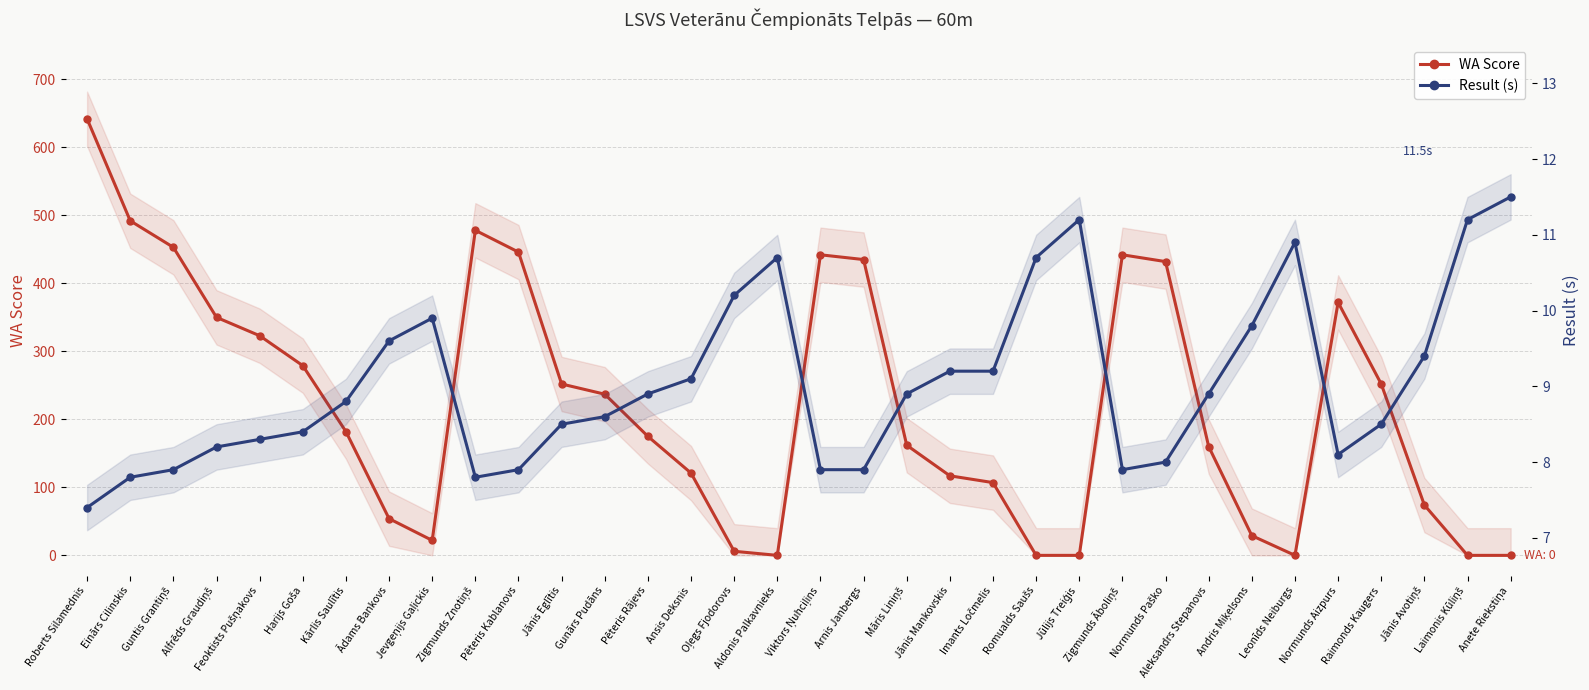

Reading left to right, extract all data points from this chart.

WA Score: 642.0	492.0	453.0	350.0	323.0	279.0	182.0	54.0	22.0	478.0	446.0	252.0	237.0	175.0	121.0	6.0	0.0	442.0	435.0	162.0	117.0	107.0	0.0	0.0	442.0	432.0	160.0	29.0	0.0	372.0	252.0	74.0	0.0	0.0
Result (s): 7.4	7.8	7.9	8.2	8.3	8.4	8.8	9.6	9.9	7.8	7.9	8.5	8.6	8.9	9.1	10.2	10.7	7.9	7.9	8.9	9.2	9.2	10.7	11.2	7.9	8.0	8.9	9.8	10.9	8.1	8.5	9.4	11.2	11.5